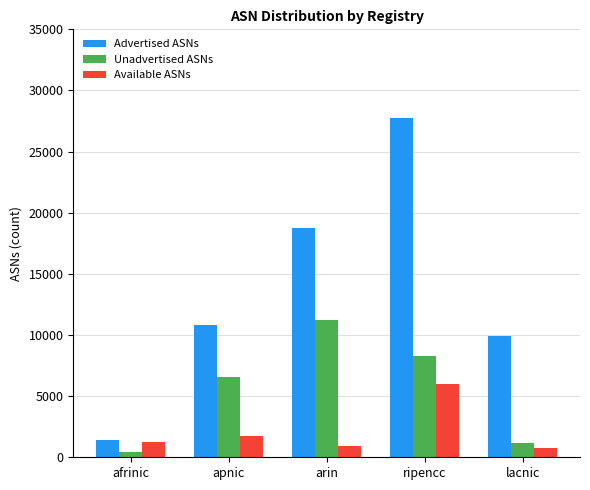

What are all the series names shown in the legend?

Advertised ASNs, Unadvertised ASNs, Available ASNs